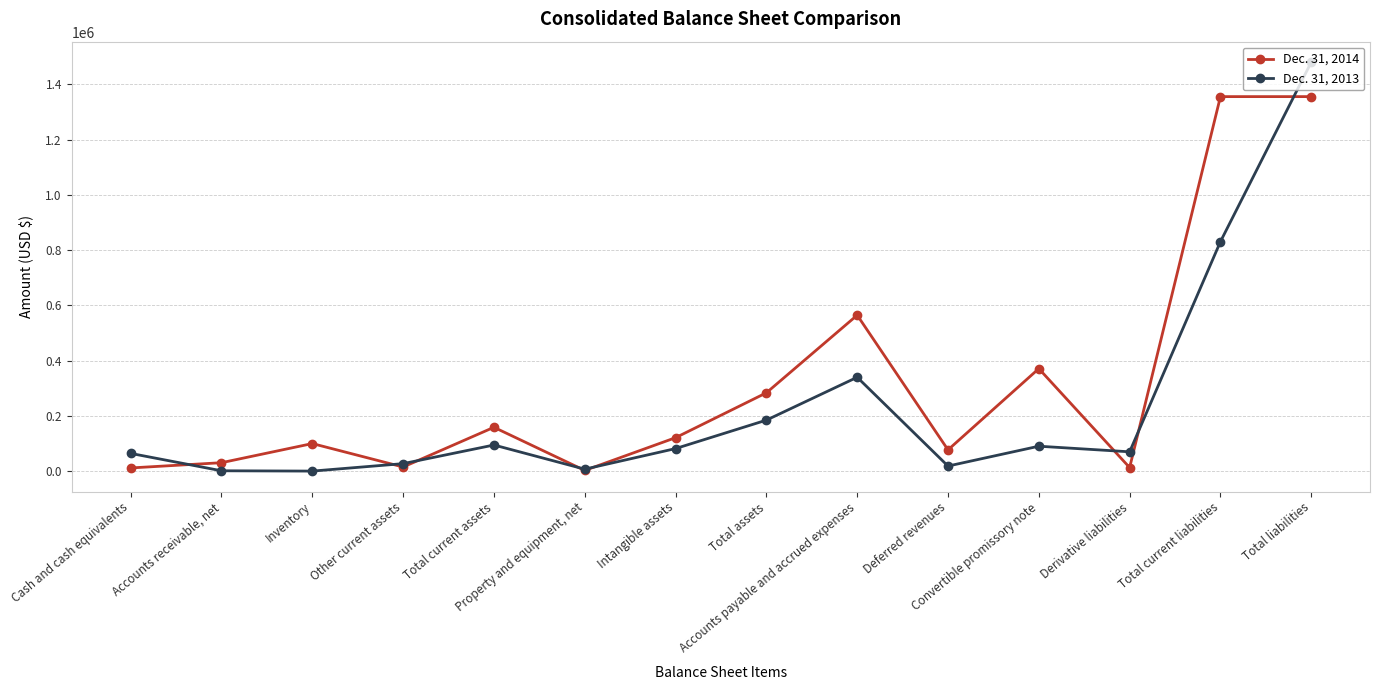

What is the smallest value displayed?

766